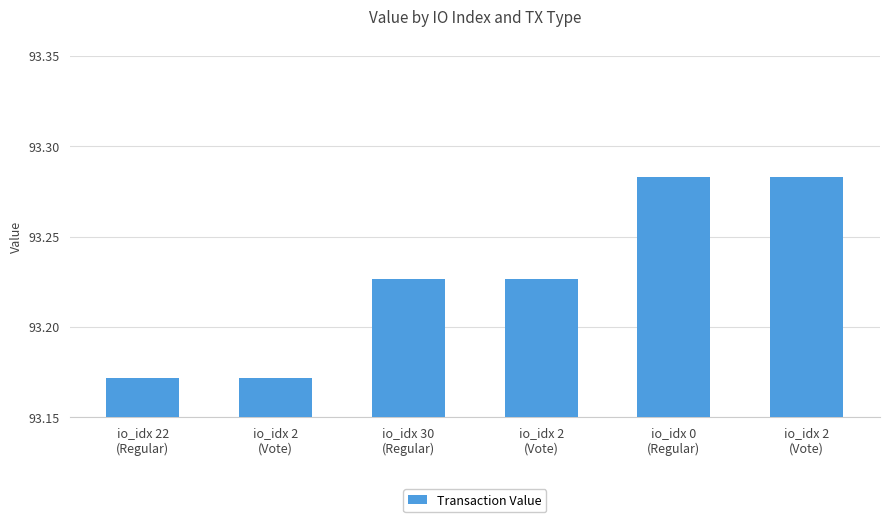

Does the chart contain stacked bars?

No